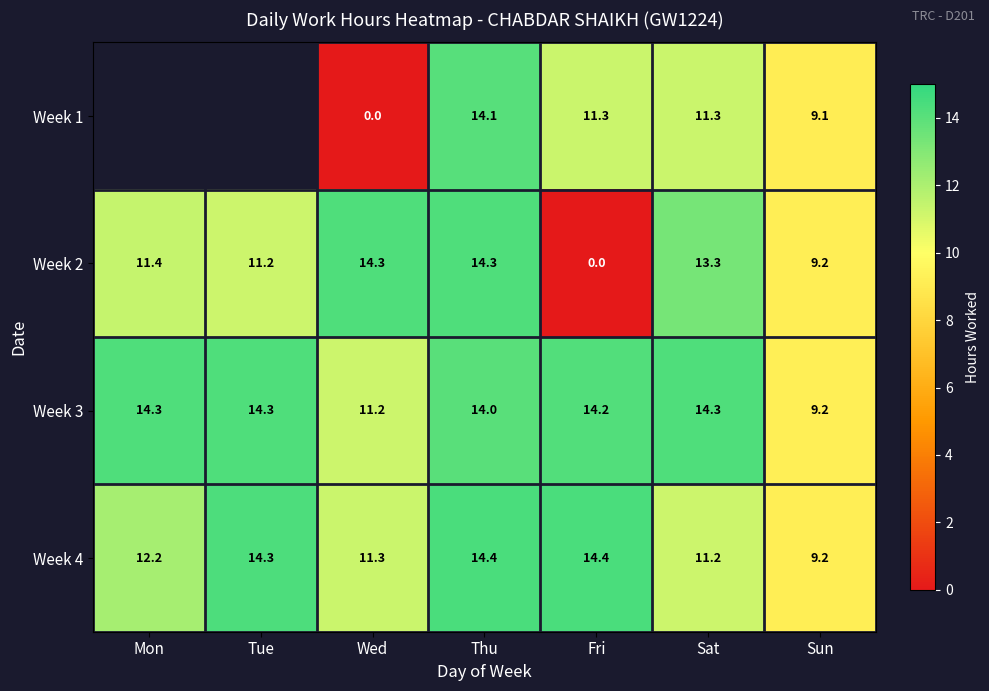

What is the total value across all series at Thu?

56.8